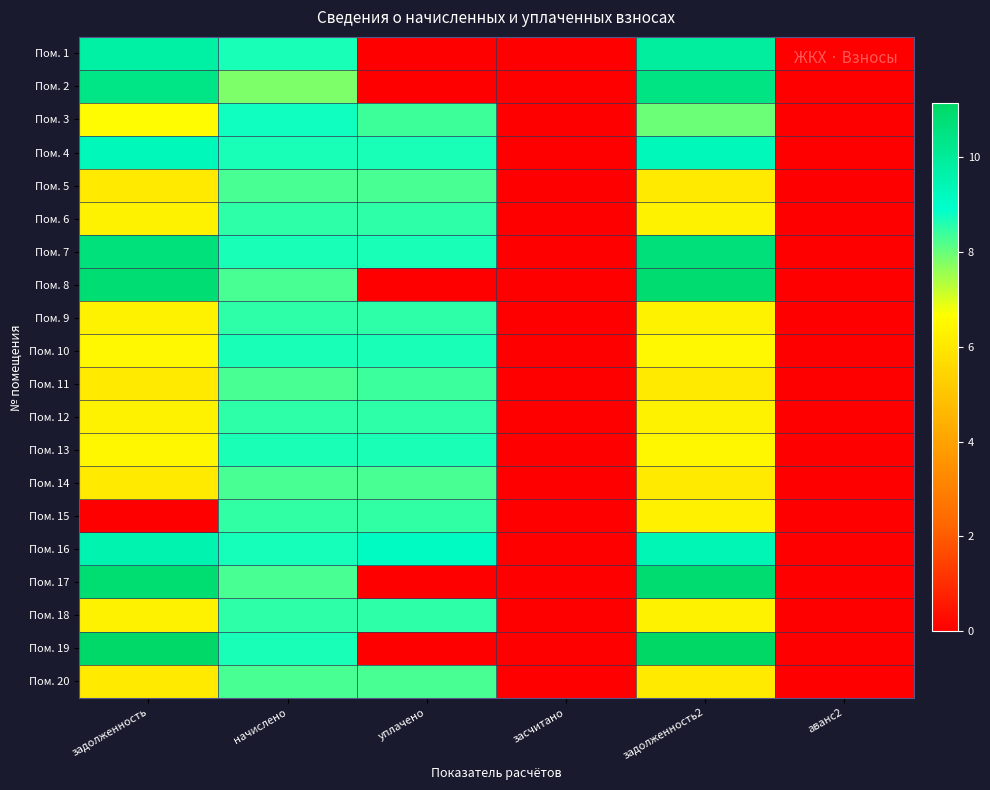

What is the difference between the highest and lowest values at задолженность?

11.1